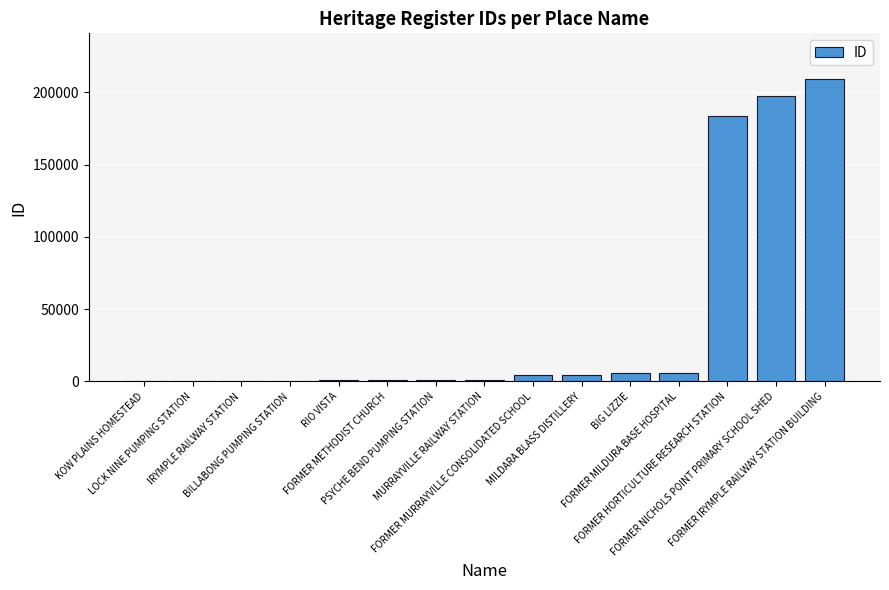

What is the greatest value displayed?

209373